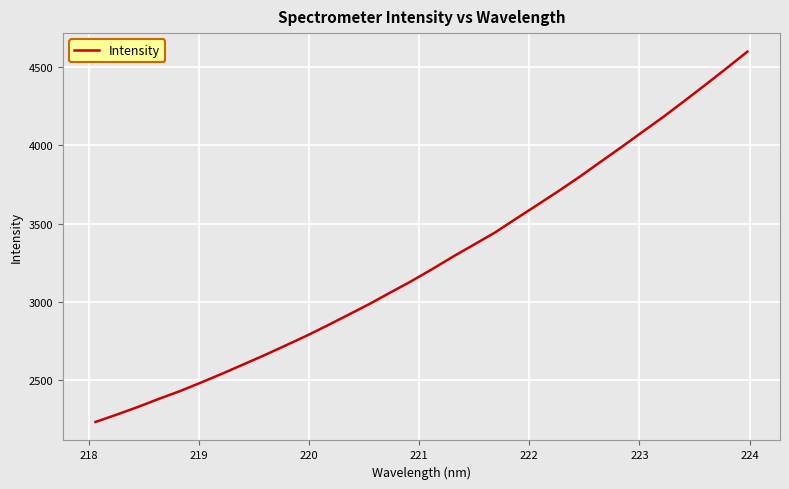

What is the difference between the maximum and minimum values?

2372.5